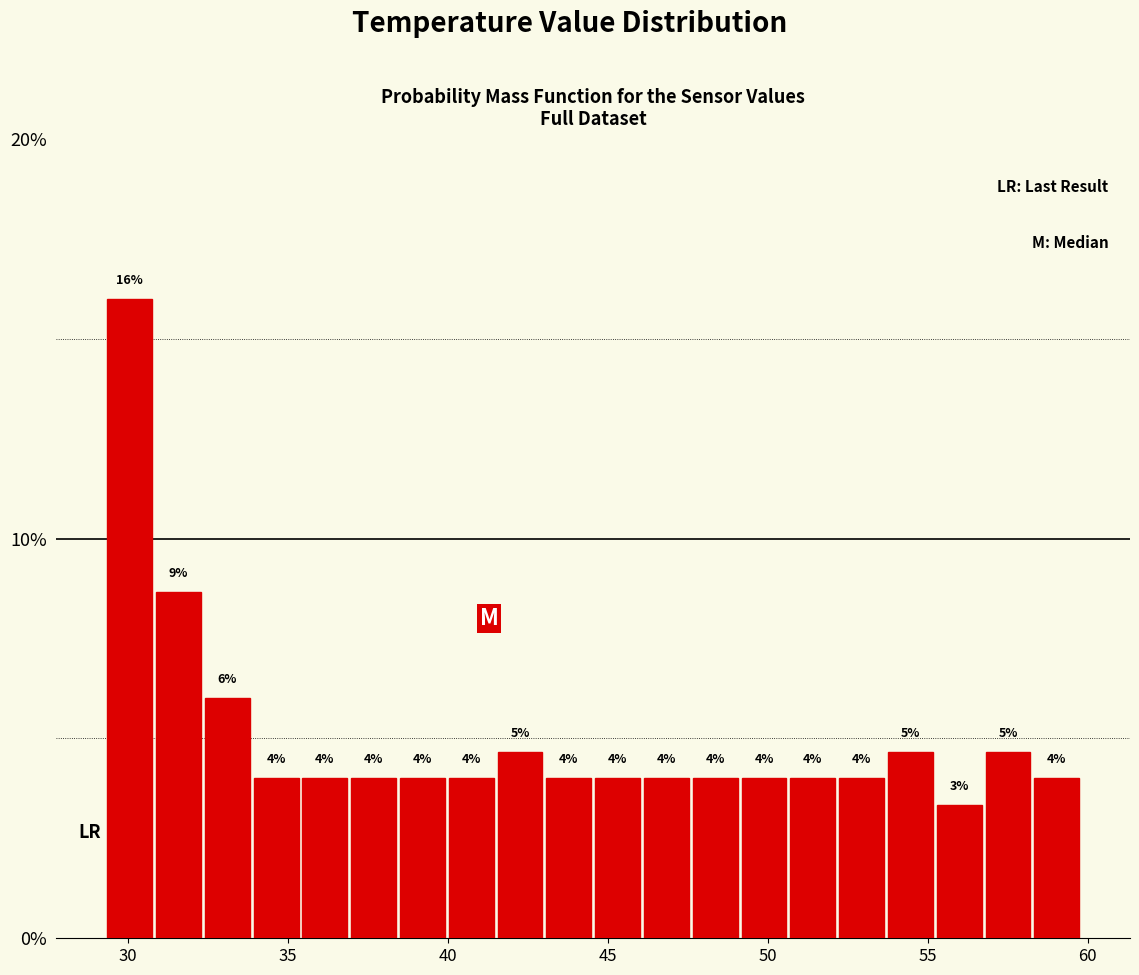

Around what value on the x-axis is the tallest bar? Give the approximate position of its centre, as read against the axis.

30.0